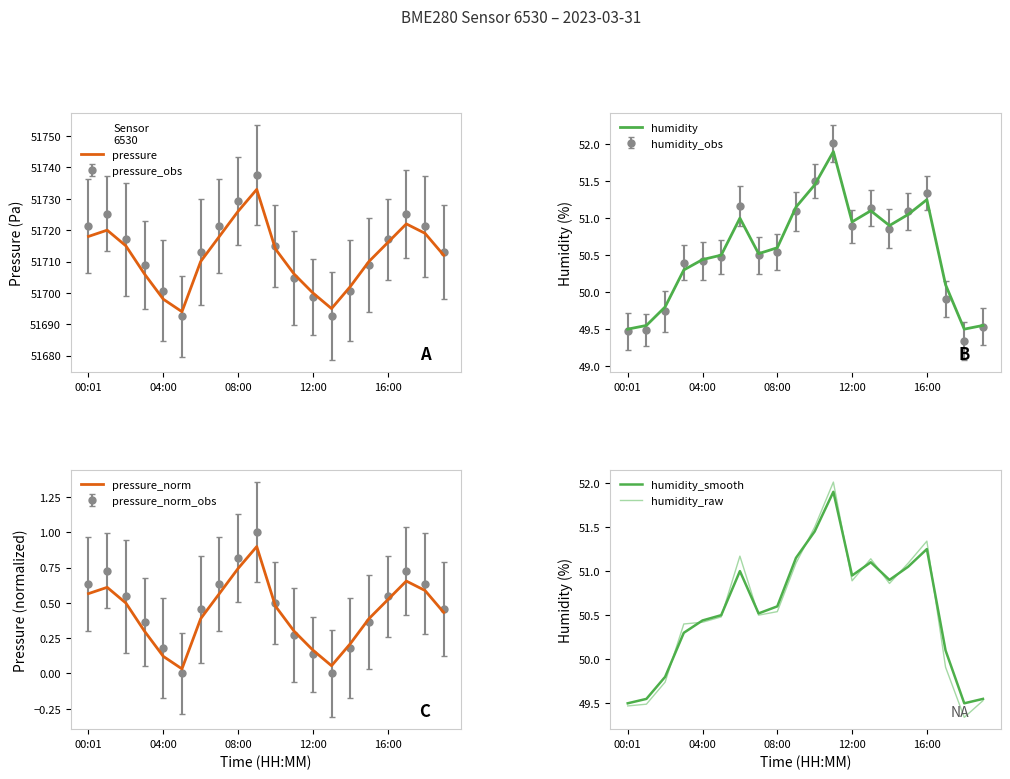

What is the highest value of the humidity_raw series?

52.0